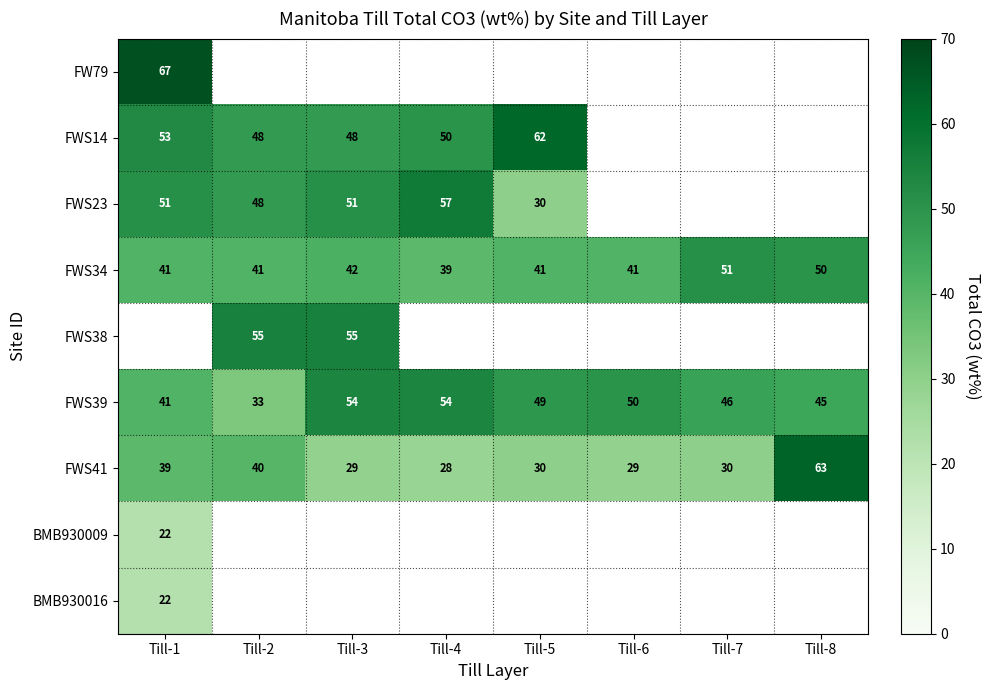

What is the difference between the second highest and minimum values in the FWS34 series?

11